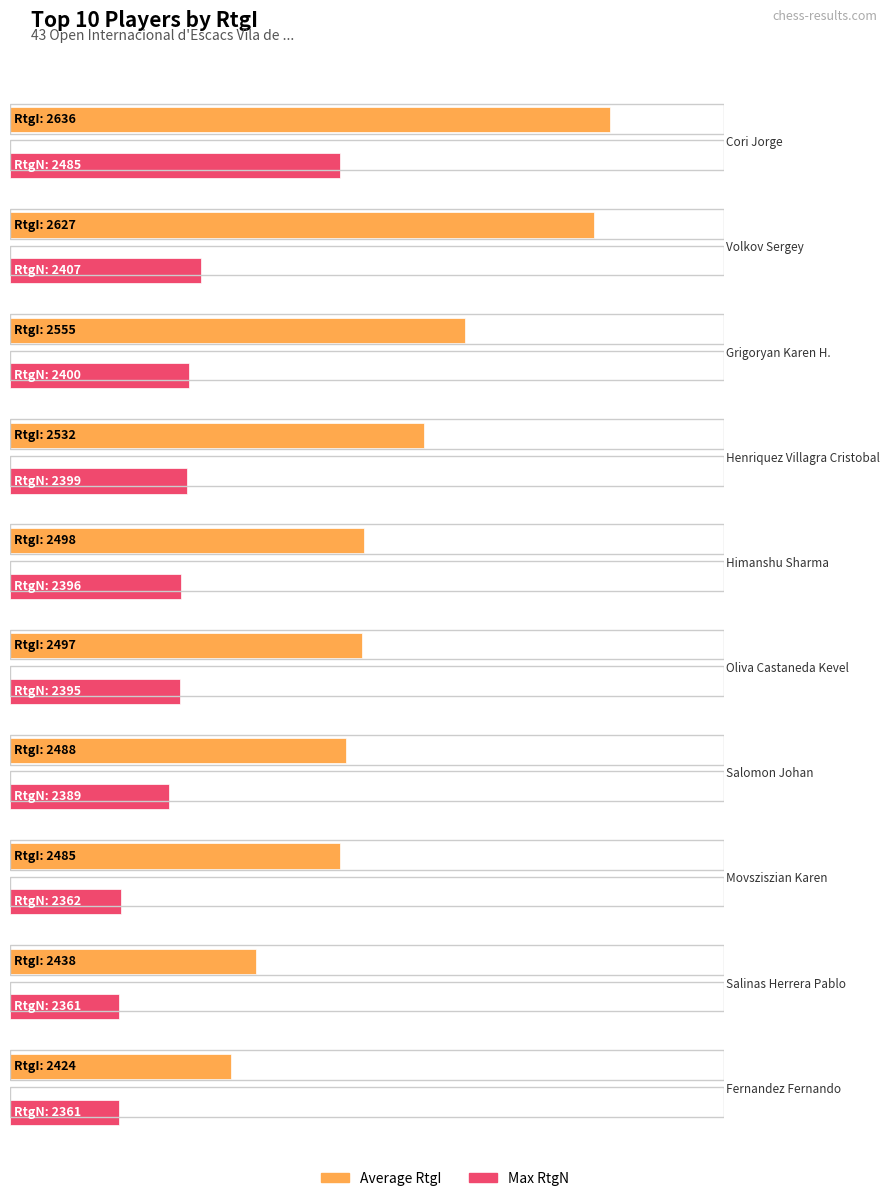

At which label does Average utilization first exceed 2498?

Cori Jorge